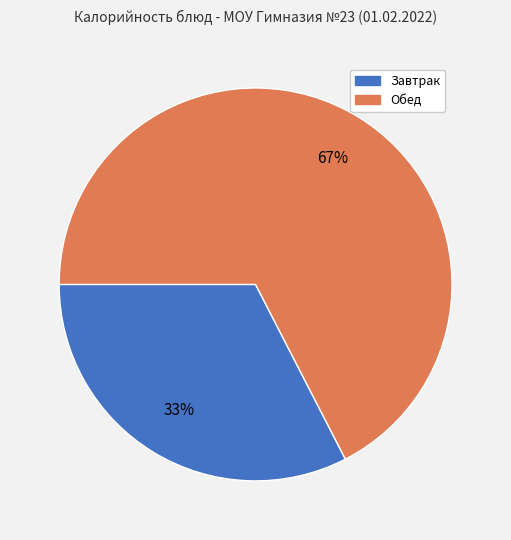

To the nearest percent, what is the average slice percentage?

50%